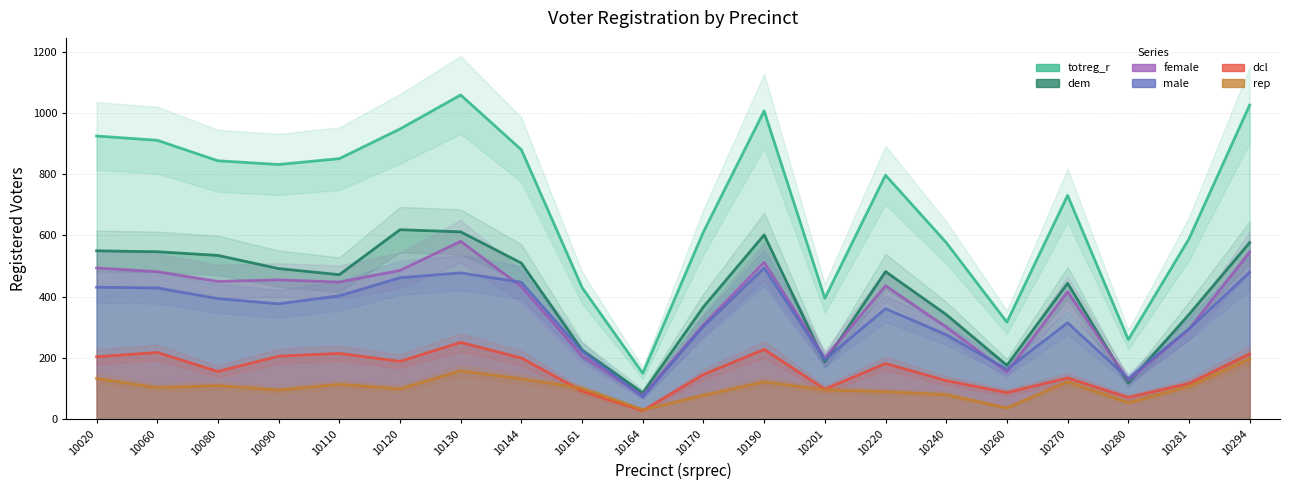

Which series has the widest spread of values?

totreg_r